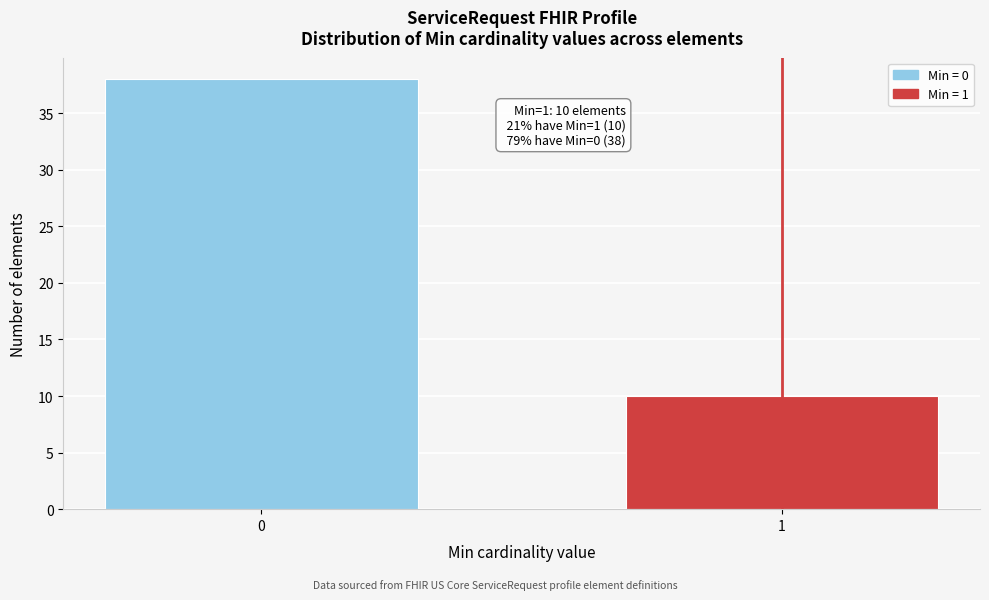

Reading left to right, transcribe all the data shown in this chart.

38	10